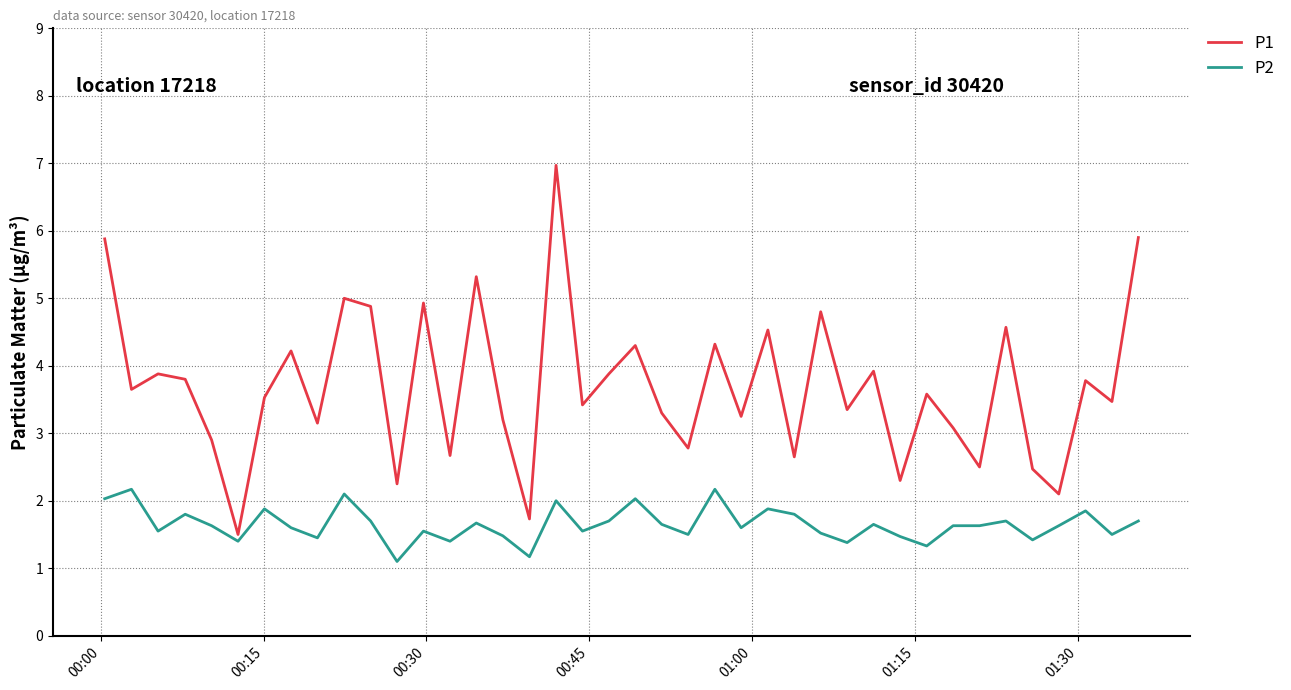

List the series in order of their overall mean, lowest first.

P2, P1